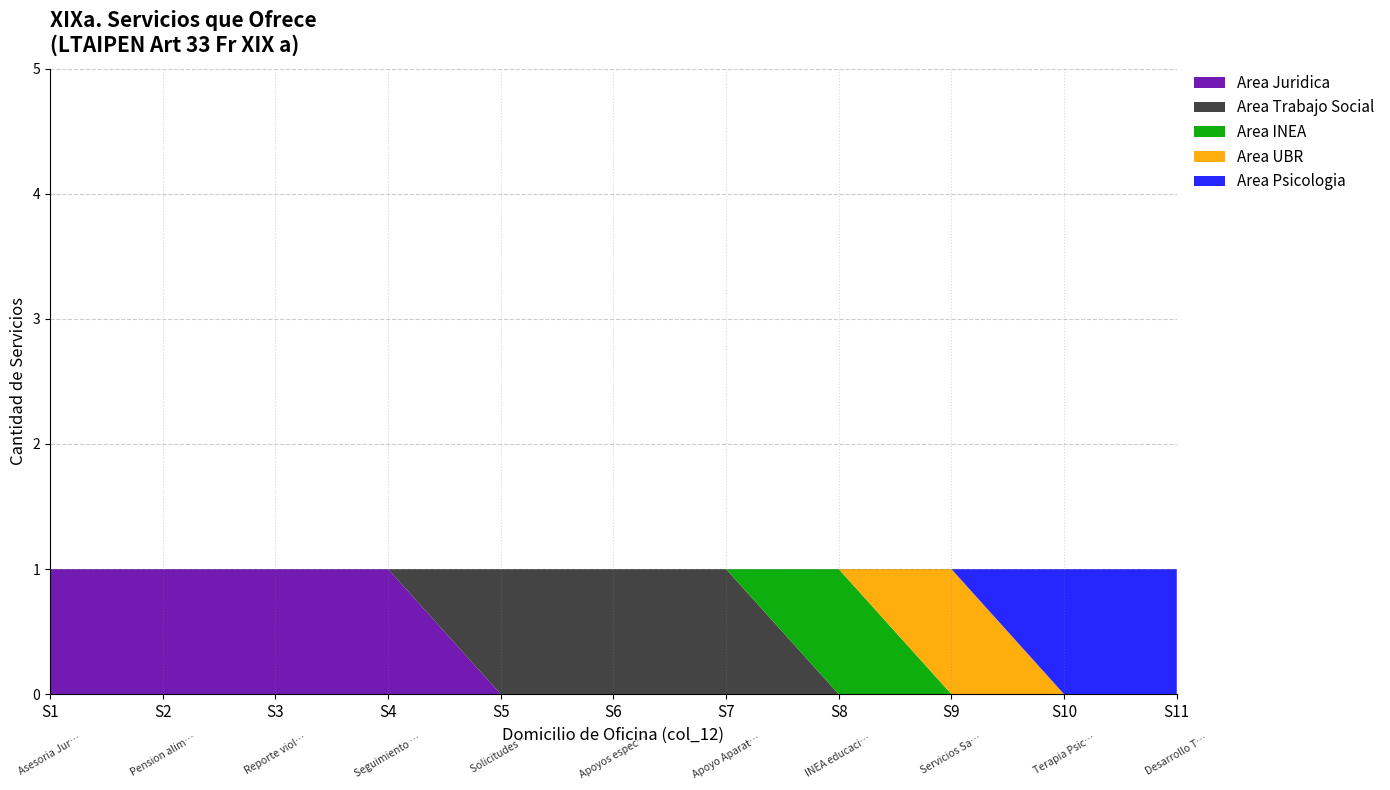

What are all the series names shown in the legend?

Area Juridica, Area Trabajo Social, Area INEA, Area UBR, Area Psicologia